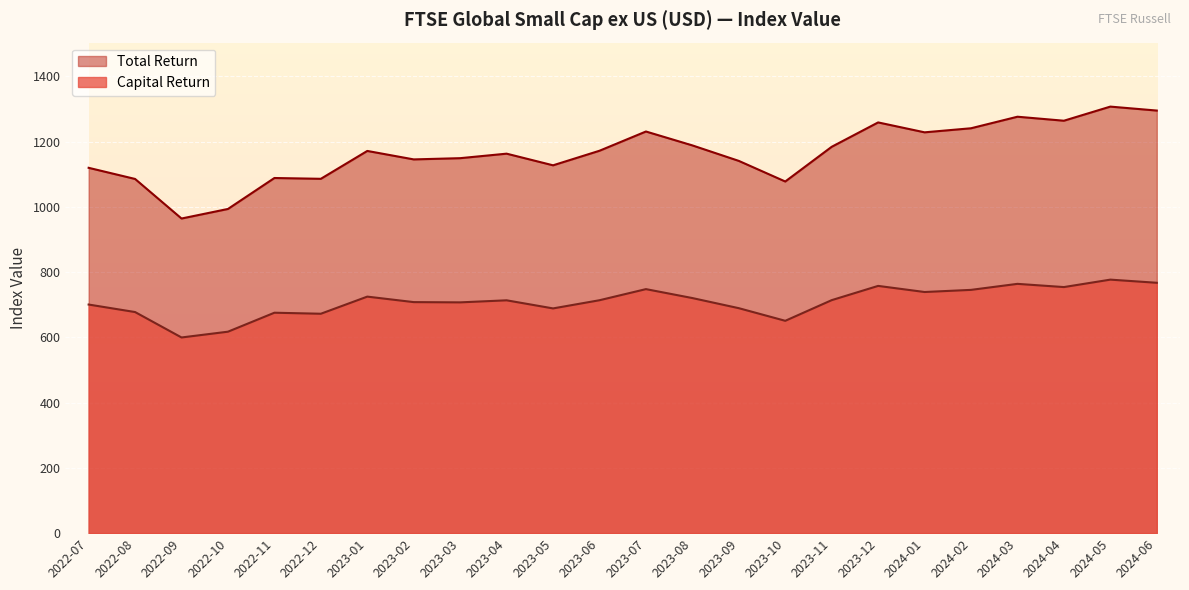

At which label does Total Return first exceed 1171?

2023-01